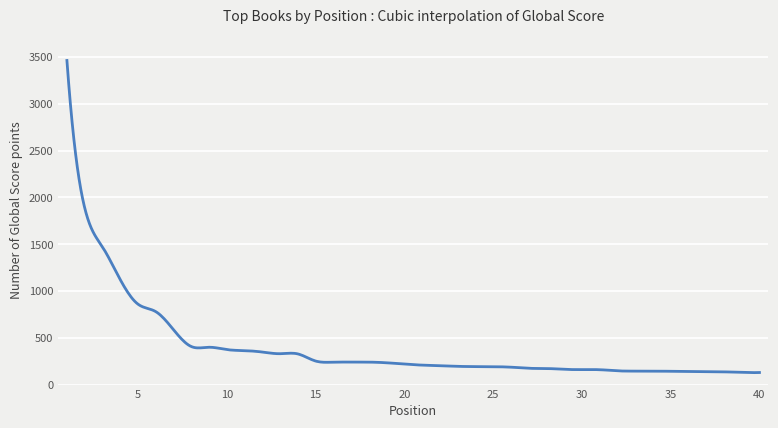

What is the difference between the maximum and minimum values?

3336.1